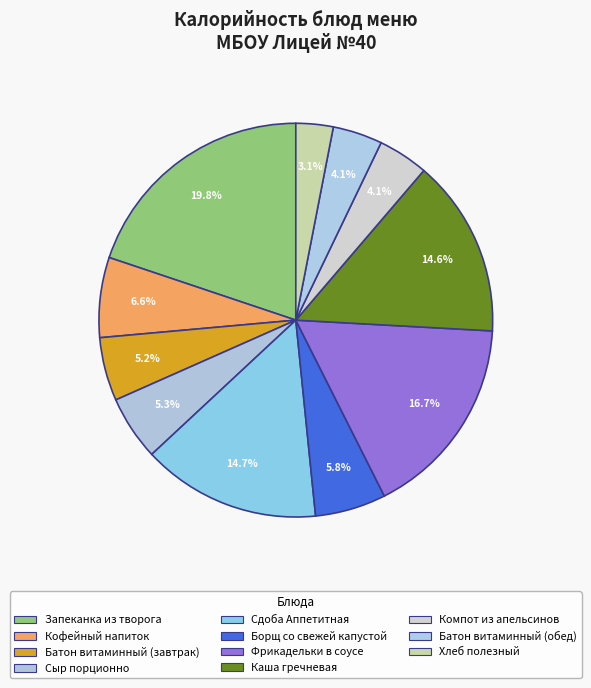

To the nearest percent, what is the difference between the largest and smallest slice percentages?

17%